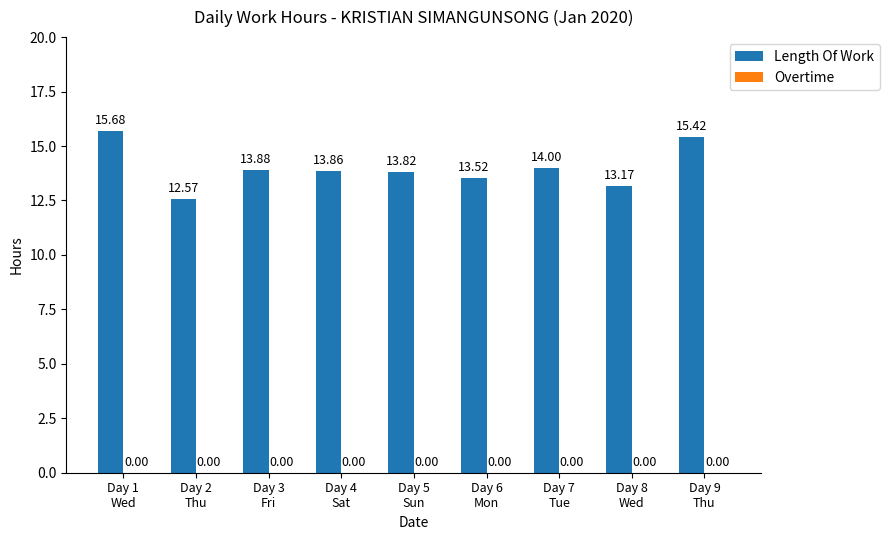

What is the sum of all values?

125.9